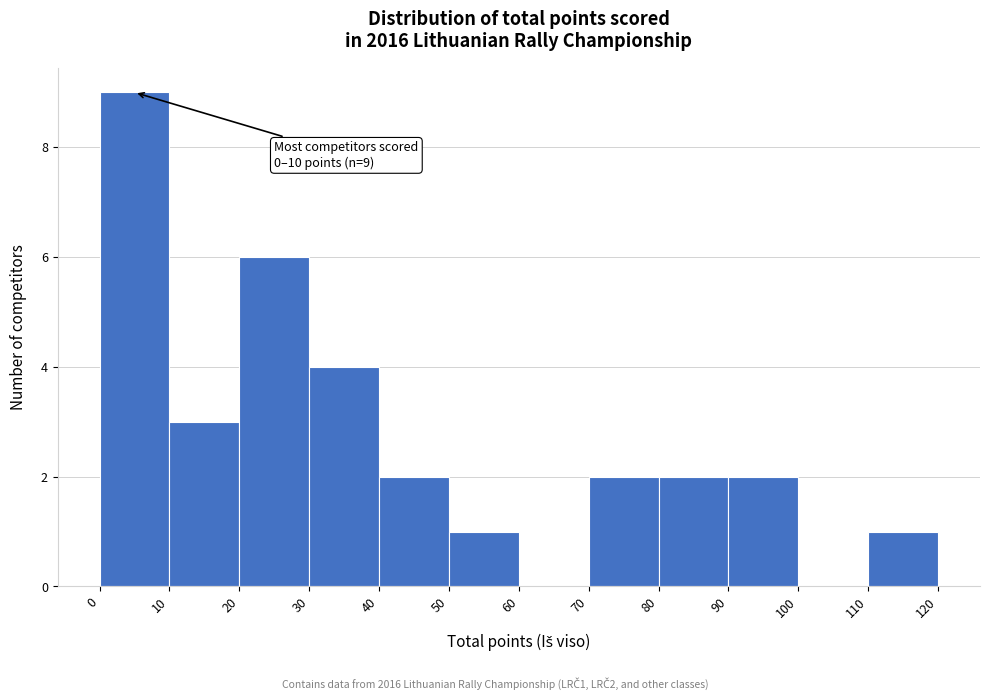

Which range on the x-axis has the tallest bar?

0 to 10